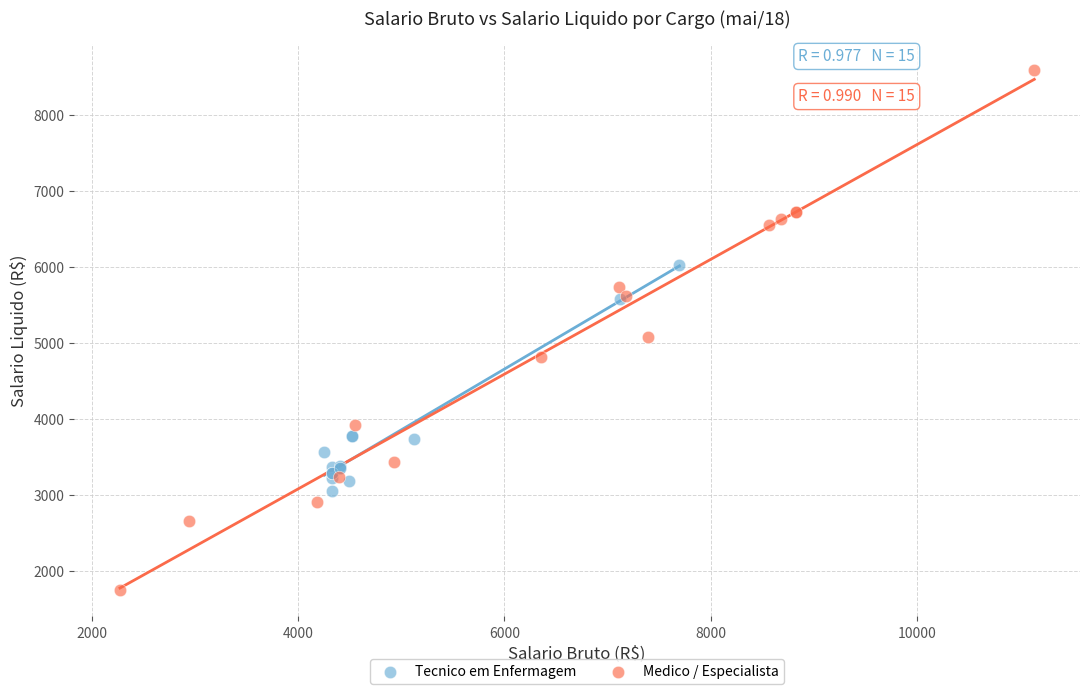

Which series reaches the minimum Y coordinate?

Medico / Especialista